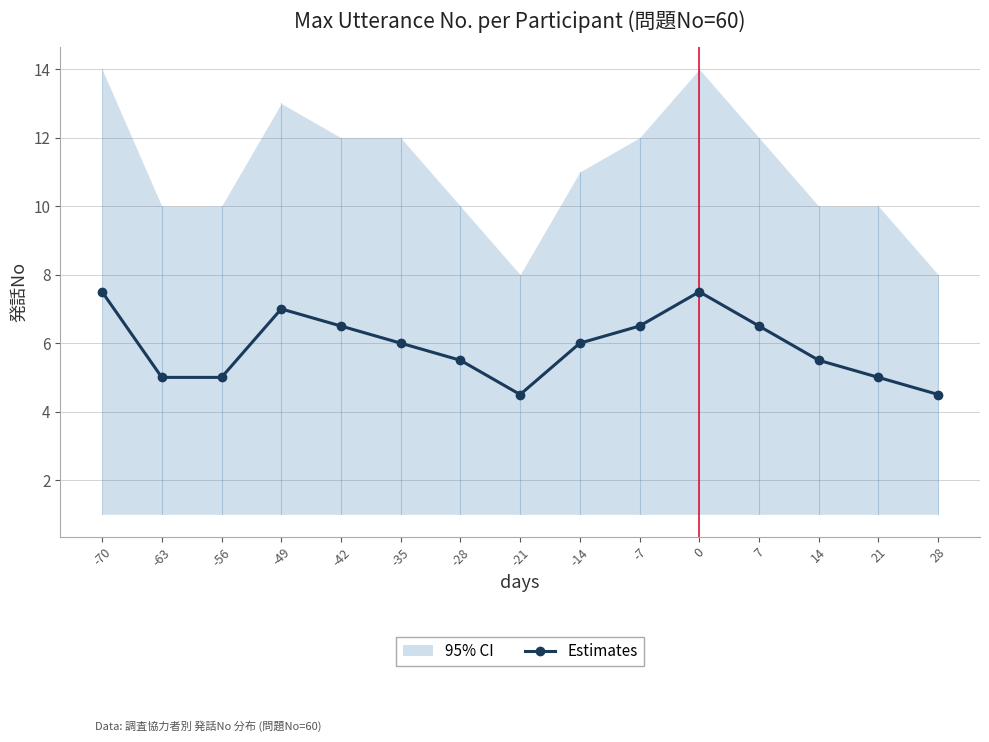

What is the sum of the values at -63 and -28?

10.5